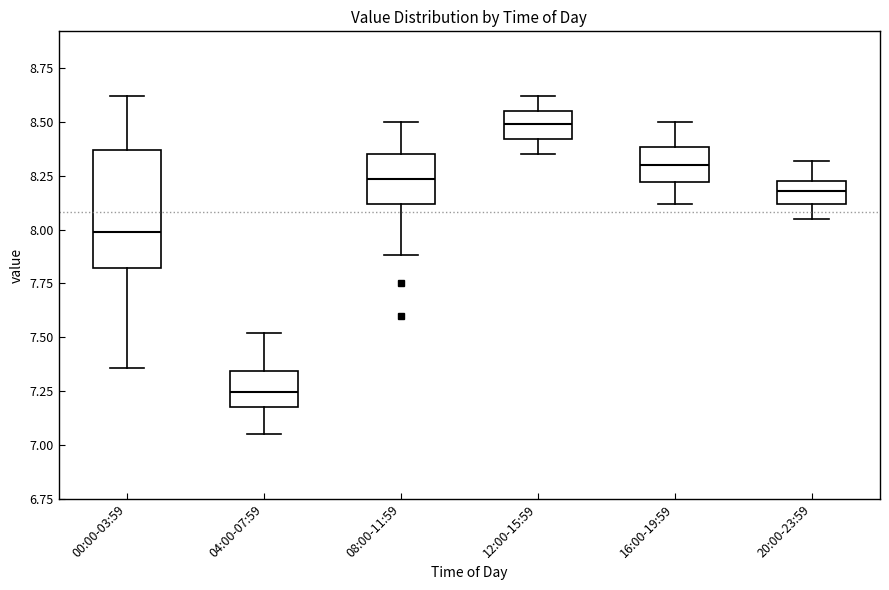

Comparing the boxes themselves (not the whiskers), which one is the tallest?

00:00-03:59